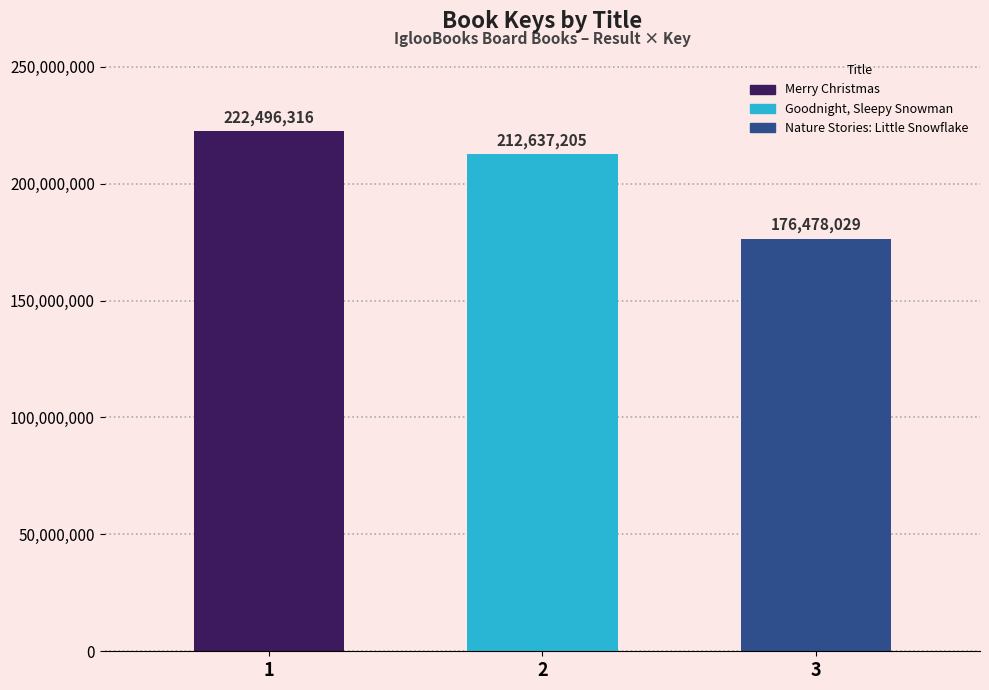

How many data points does each series have?

3